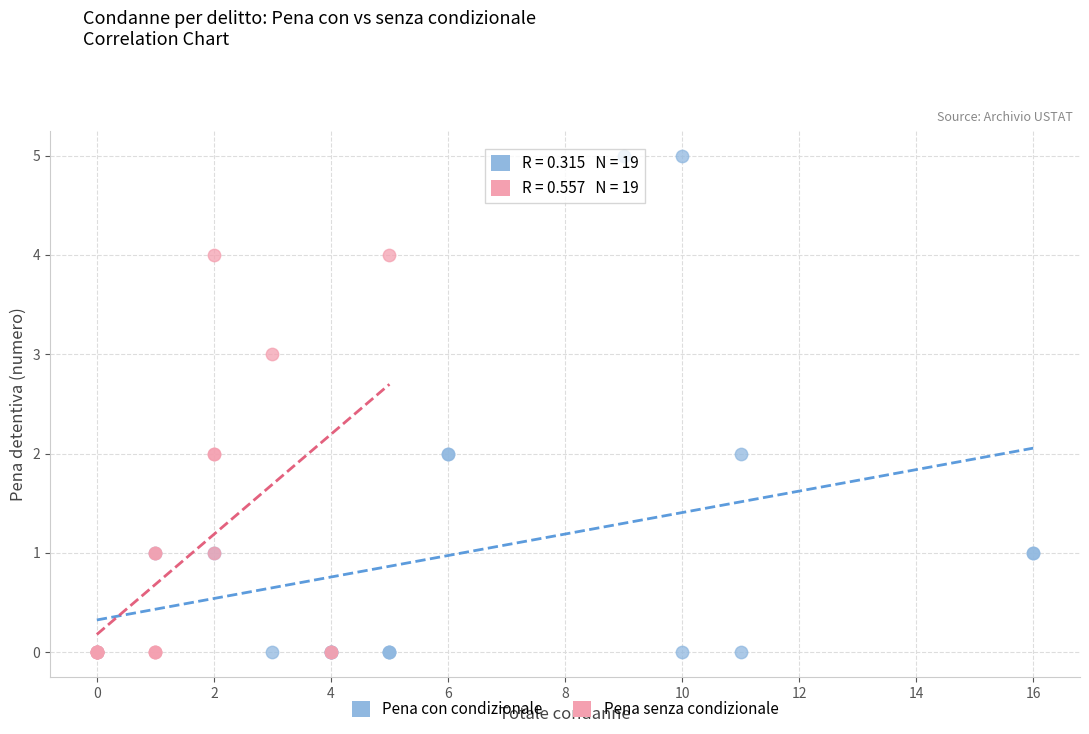

Which series reaches the maximum Y coordinate?

Pena con condizionale